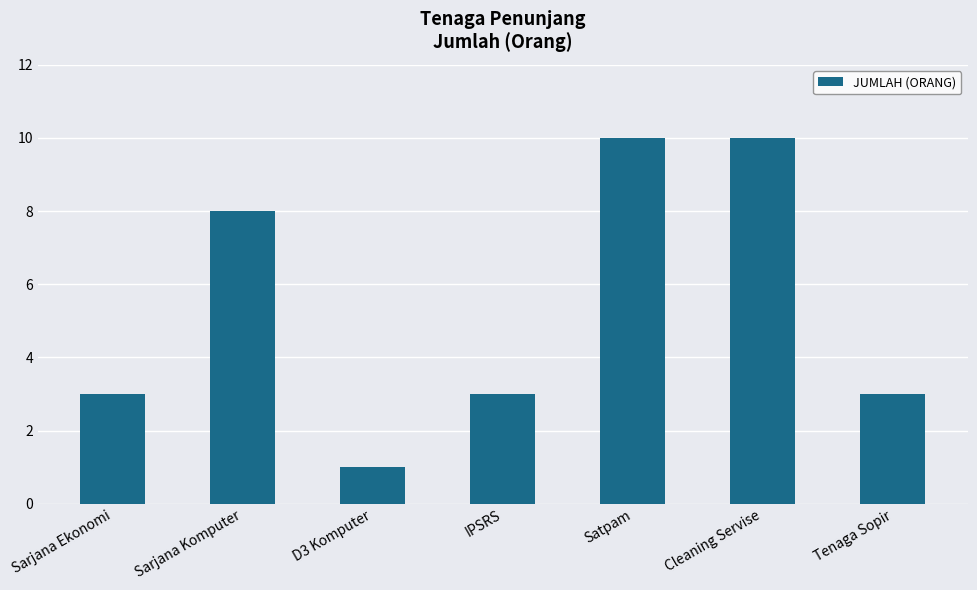

True or false: the data shows 4 at Tenaga Sopir.

False